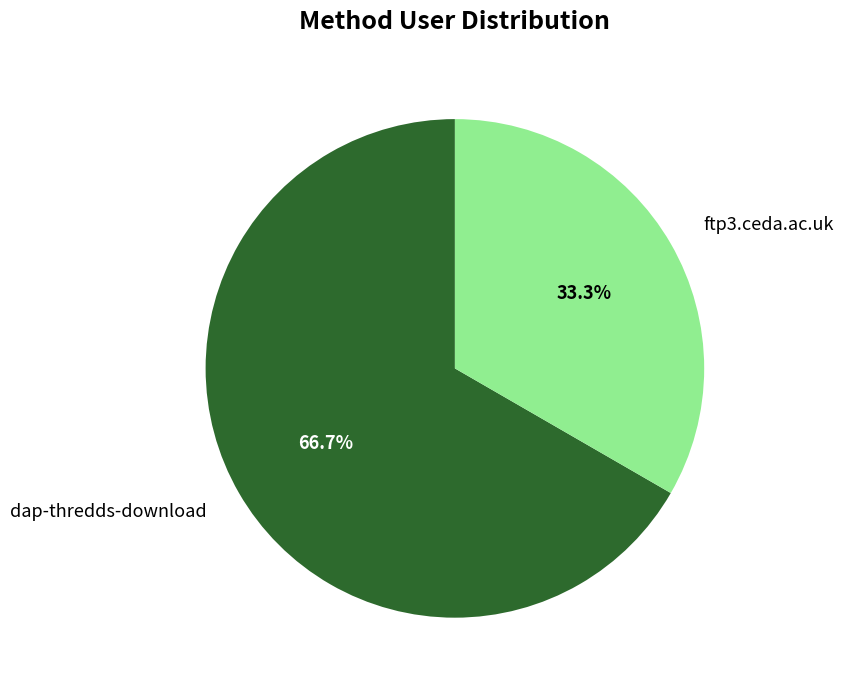

What is the ratio of the value at dap-thredds-download to the value at ftp3.ceda.ac.uk?

2.0